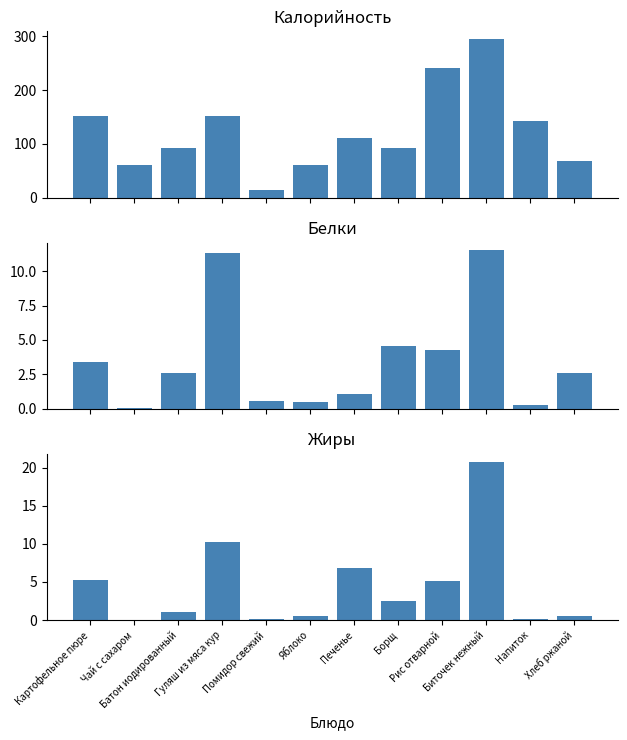

How many values in Жиры are above zero?

11